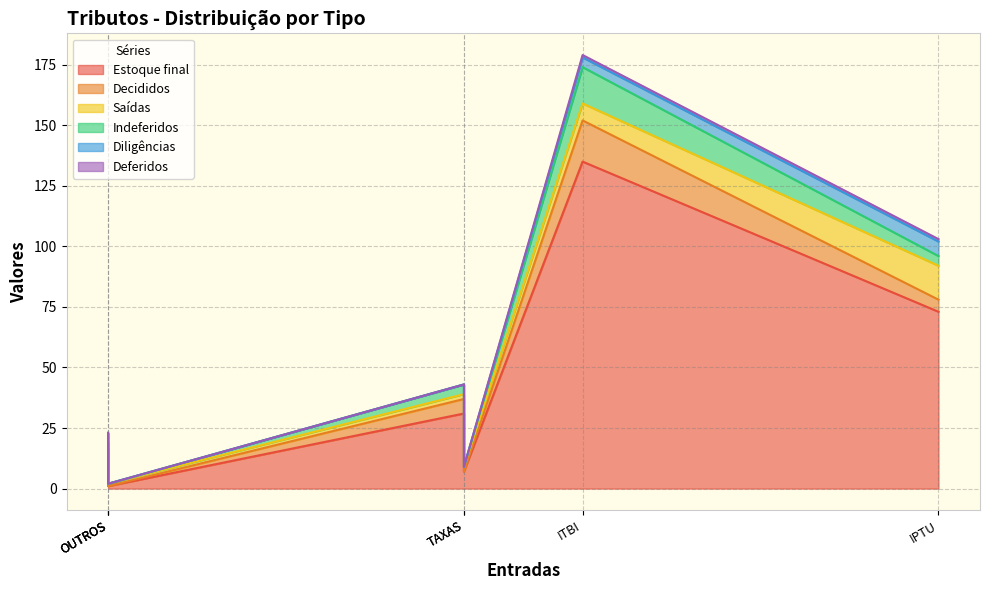

Rank the series at ITBI from lowest to highest value.

Deferidos, Diligências, Saídas, Indeferidos, Decididos, Estoque final